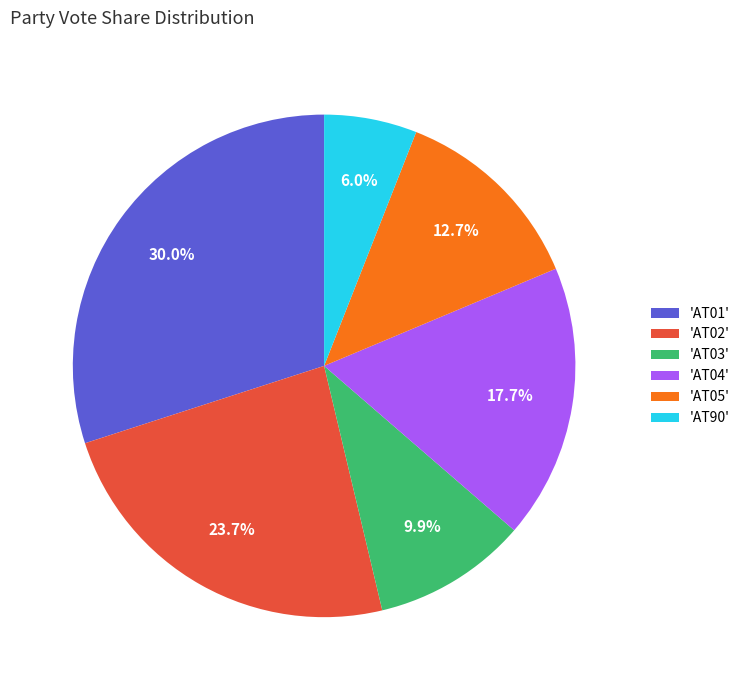

What is the smallest slice in the pie chart?

'AT90'